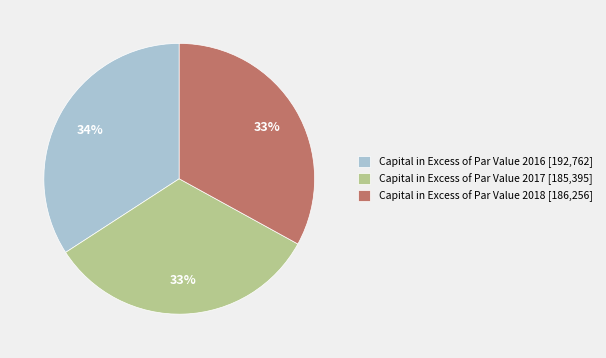

To the nearest percent, what is the difference between the Capital in Excess of Par Value 2016 [192,762] and Capital in Excess of Par Value 2017 [185,395] slice percentages?

1%